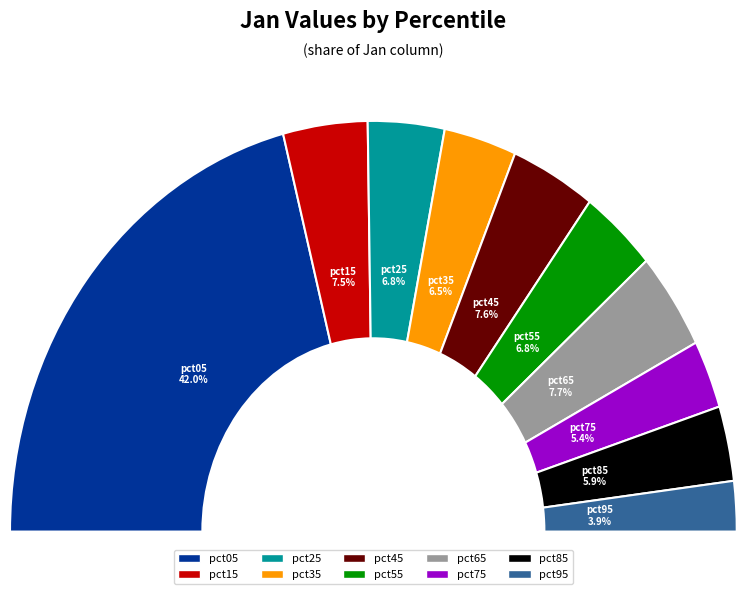

How many segments does this pie chart have?

10